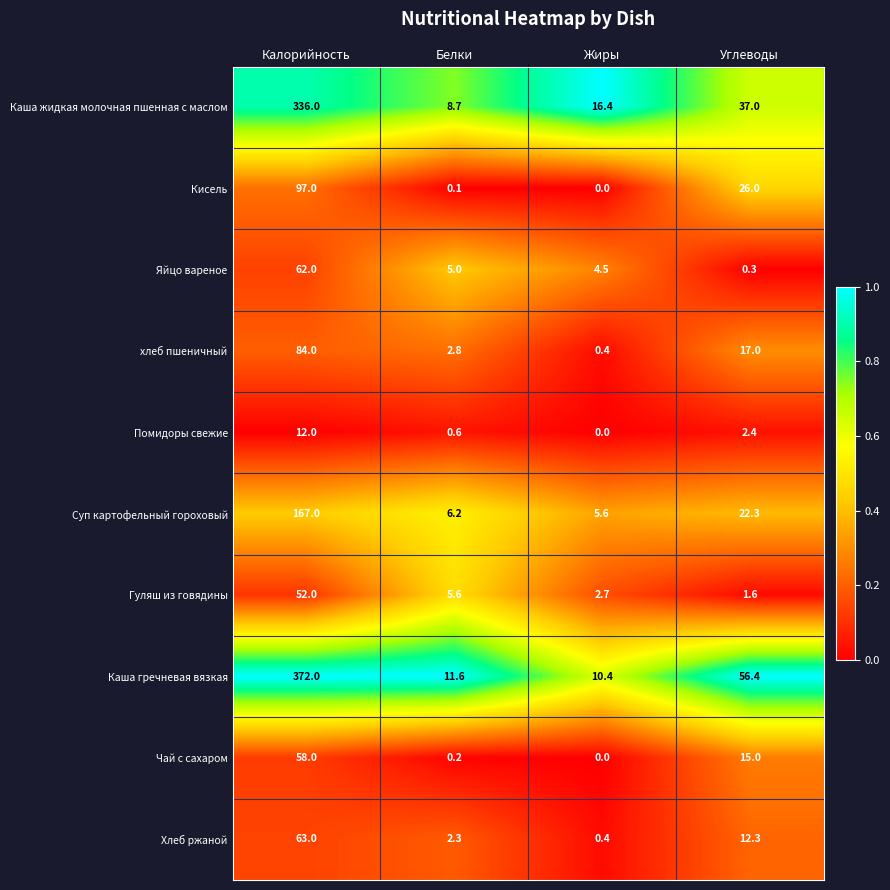

Is it true that Хлеб ржаной equals 2.3 at Белки?

True